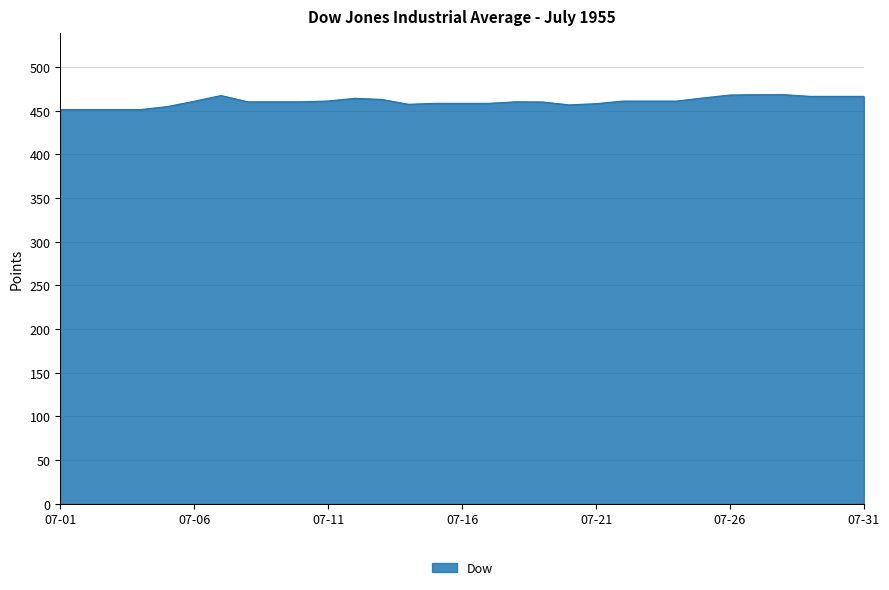

How many lines are shown in the chart?

1